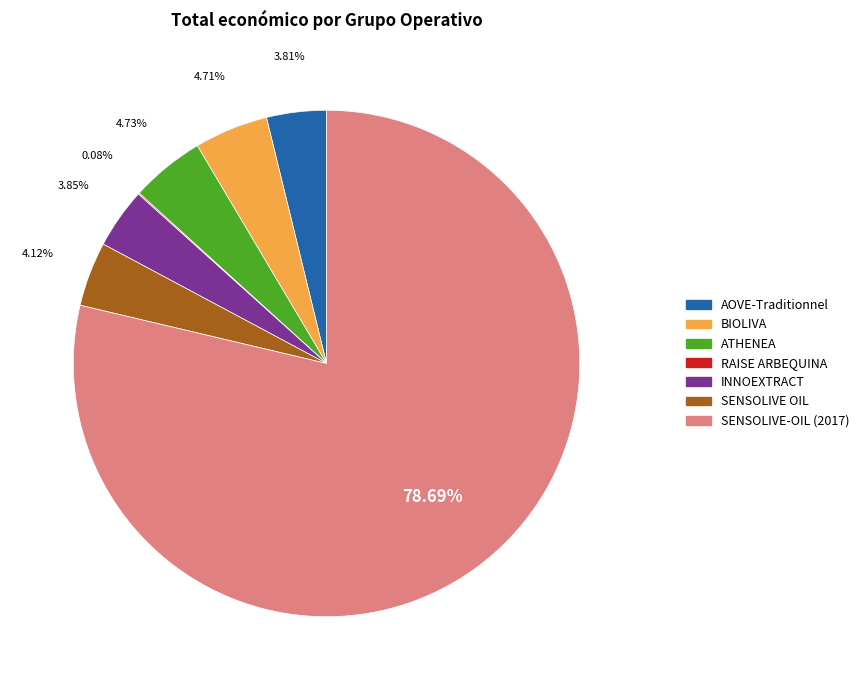

To the nearest percent, what is the difference between the largest and smallest slice percentages?

79%